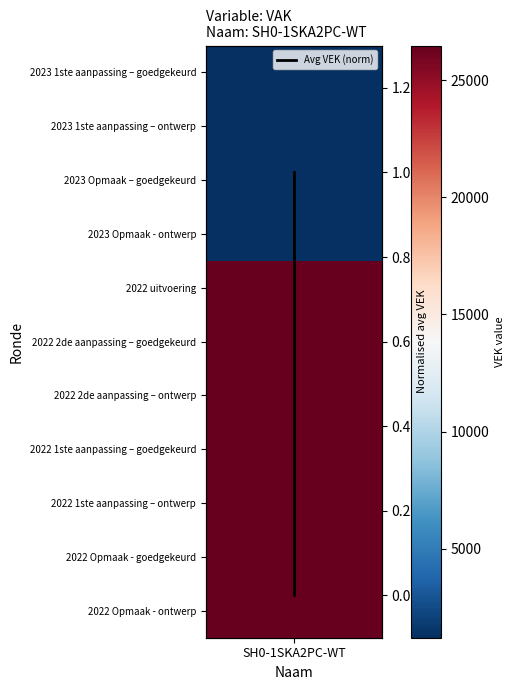

Reading left to right, transcribe all the data shown in this chart.

0.0	0.0	0.0	0.0	1.0	1.0	1.0	1.0	1.0	1.0	1.0